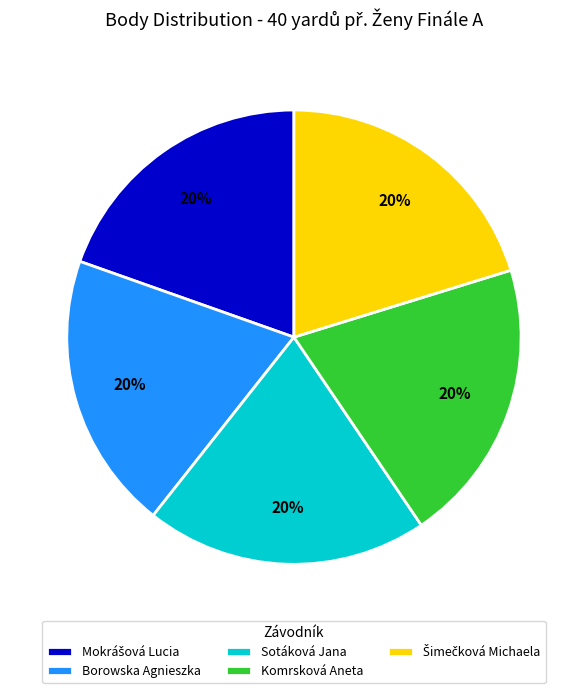

What is the ratio of the value at Borowska Agnieszka to the value at Sotáková Jana?

1.0